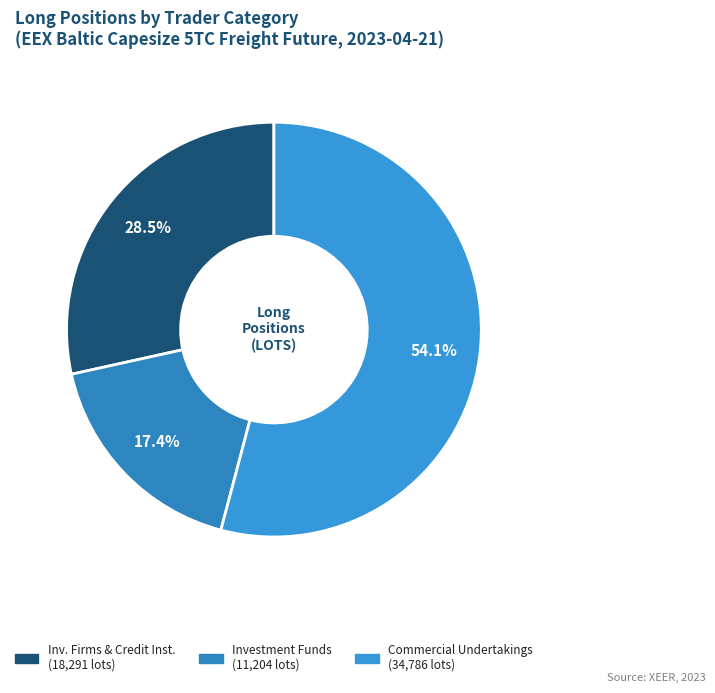

How many slices are in this pie chart?

3